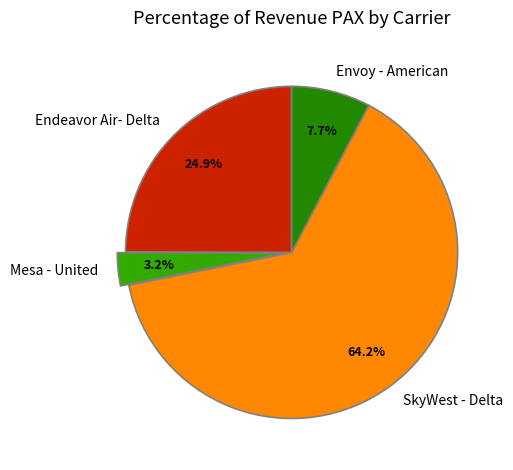

Between SkyWest - Delta and Envoy - American, which is larger?

SkyWest - Delta